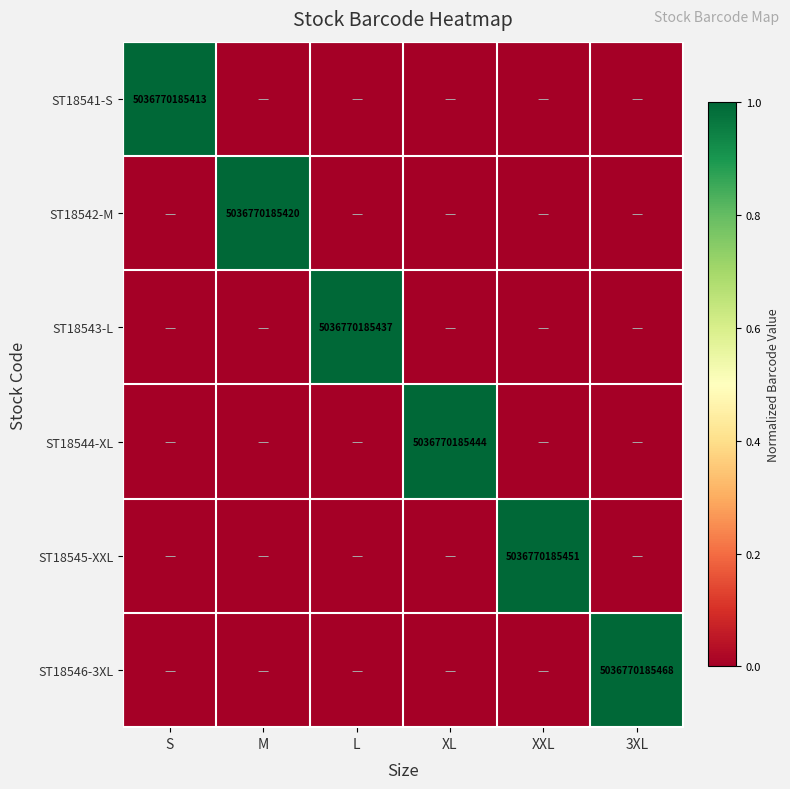

True or false: ST18543-L has a value of 5036770185437 at L.

True